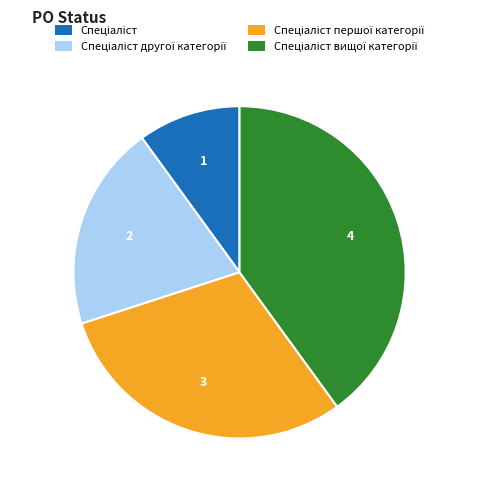

Is there a majority slice in this chart?

No